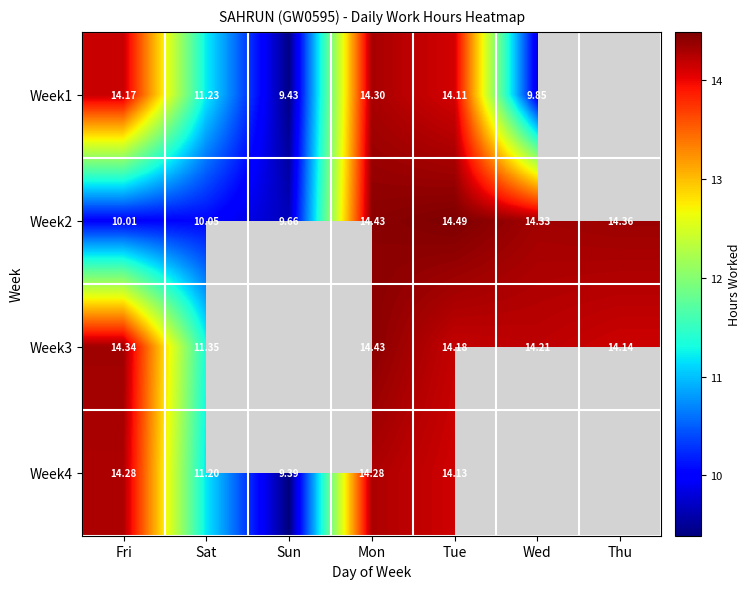

Which category has the highest value in the Week2 series?

Tue